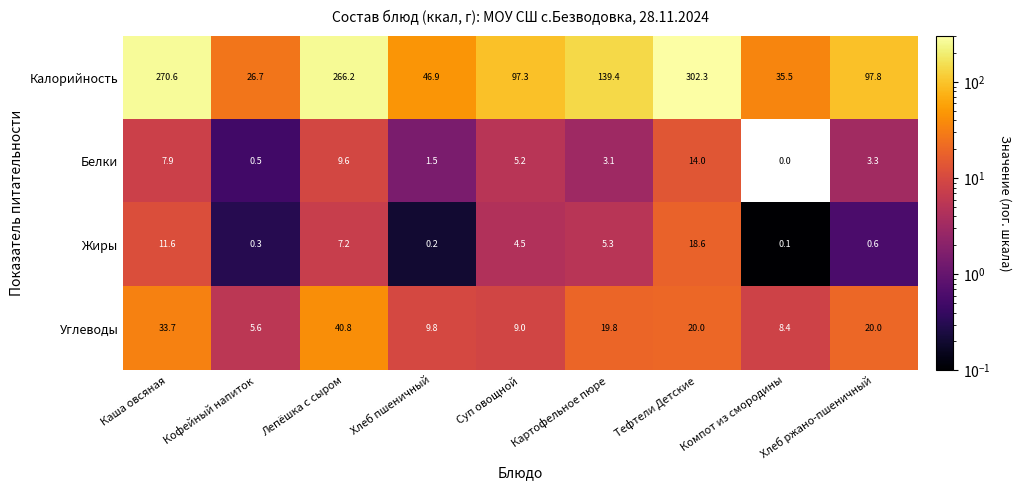

Read the Белки value at Хлеб пшеничный.

1.5